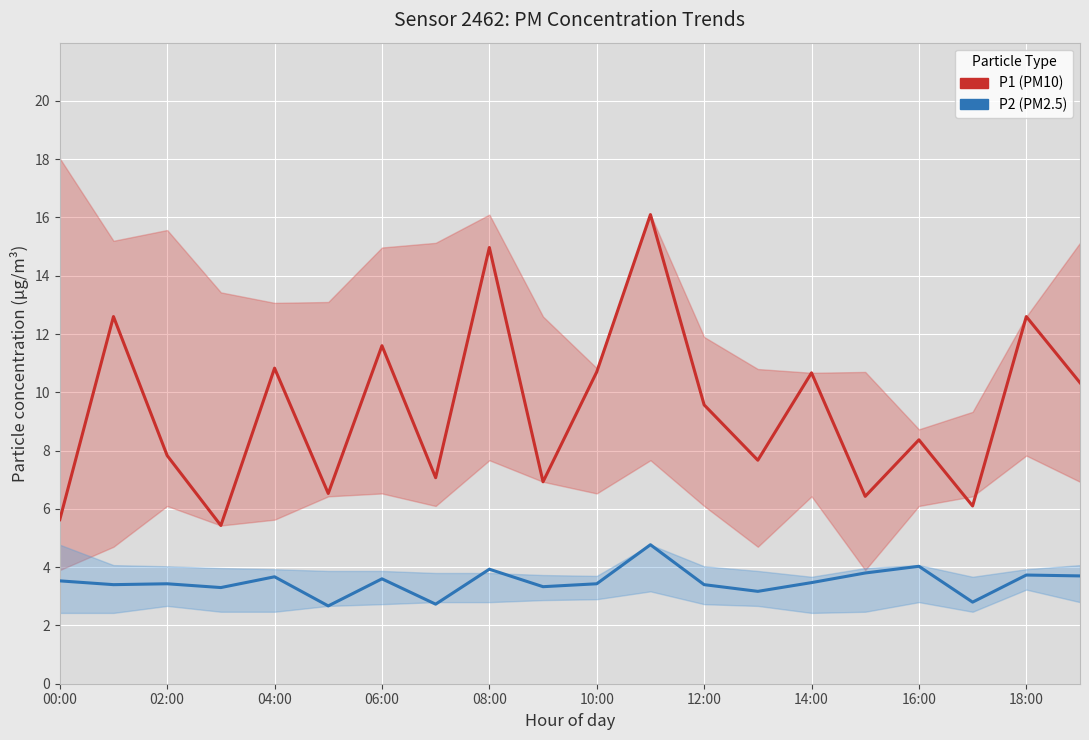

What is the value of the P1 (PM10) point at the 2nd from the left?

12.6